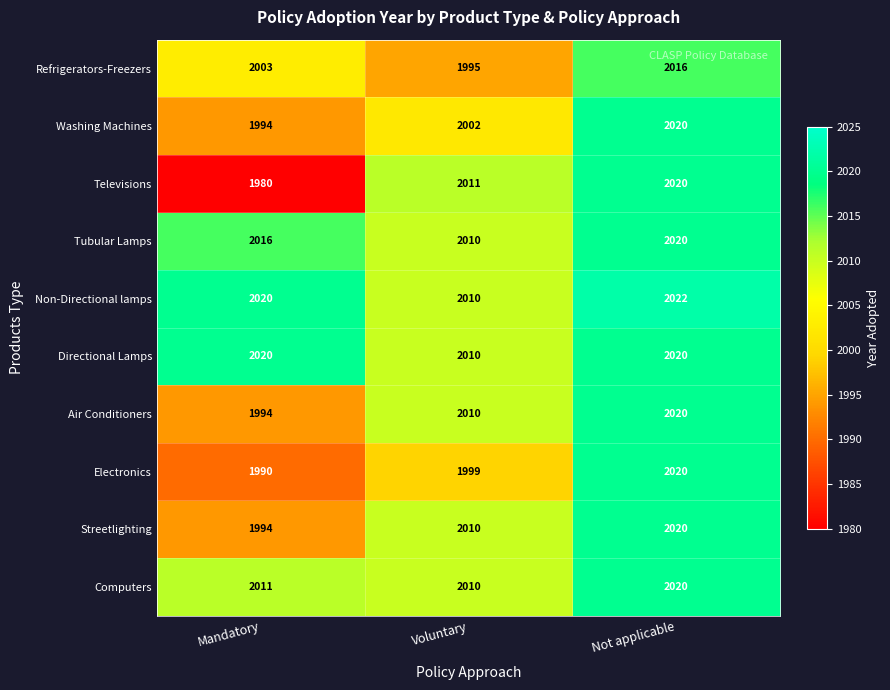

What is the sum of all Non-Directional lamps values?

6052